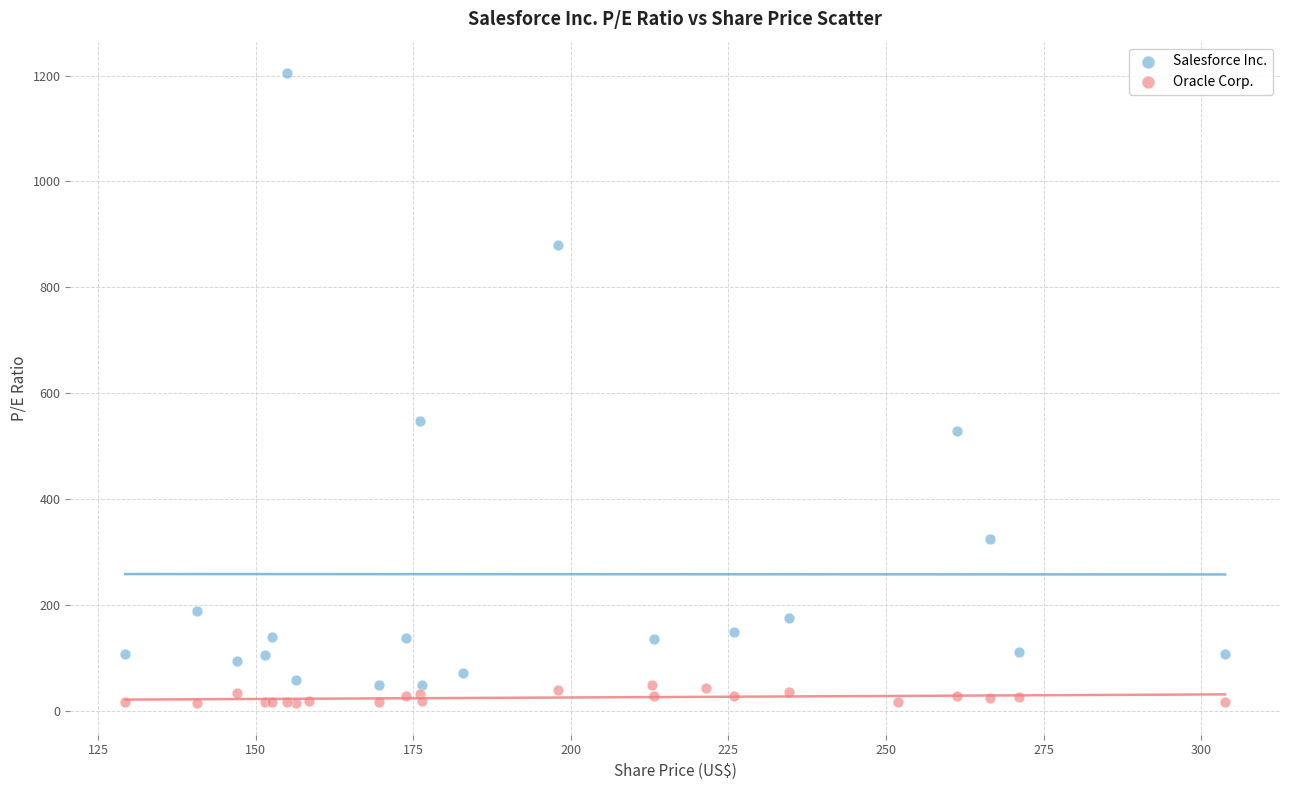

Which series has the largest Y range (max minus min)?

Salesforce Inc.